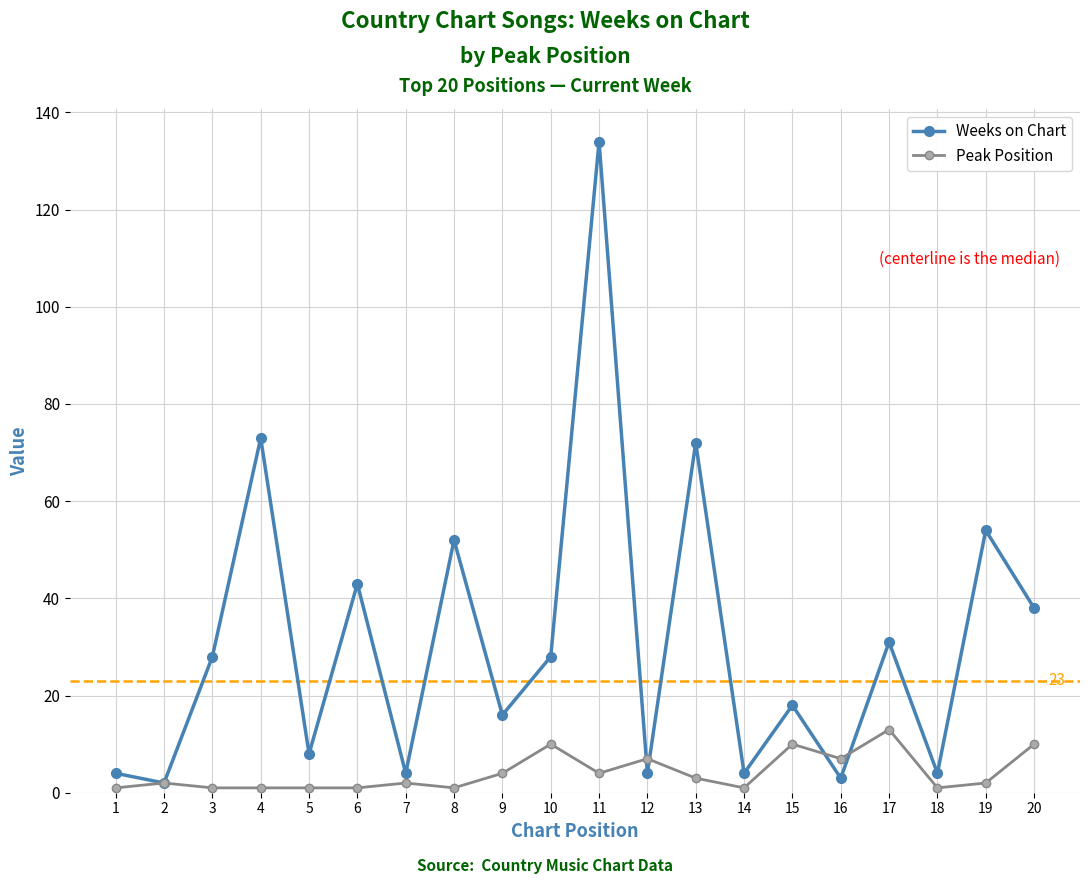

Which series has the largest total across all categories?

Weeks on Chart